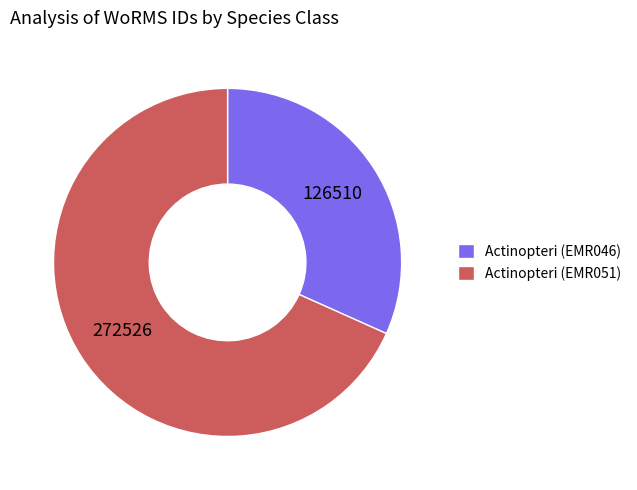

Which slice is the largest?

Actinopteri (EMR051)